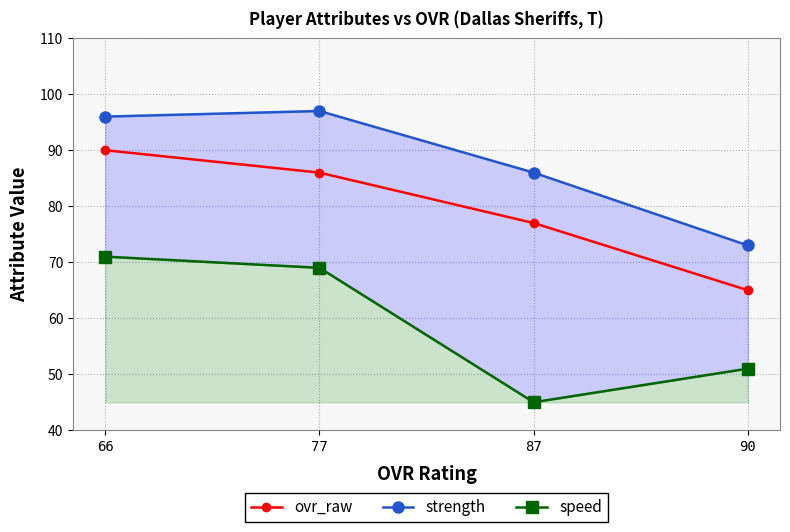

How many lines are shown in the chart?

3